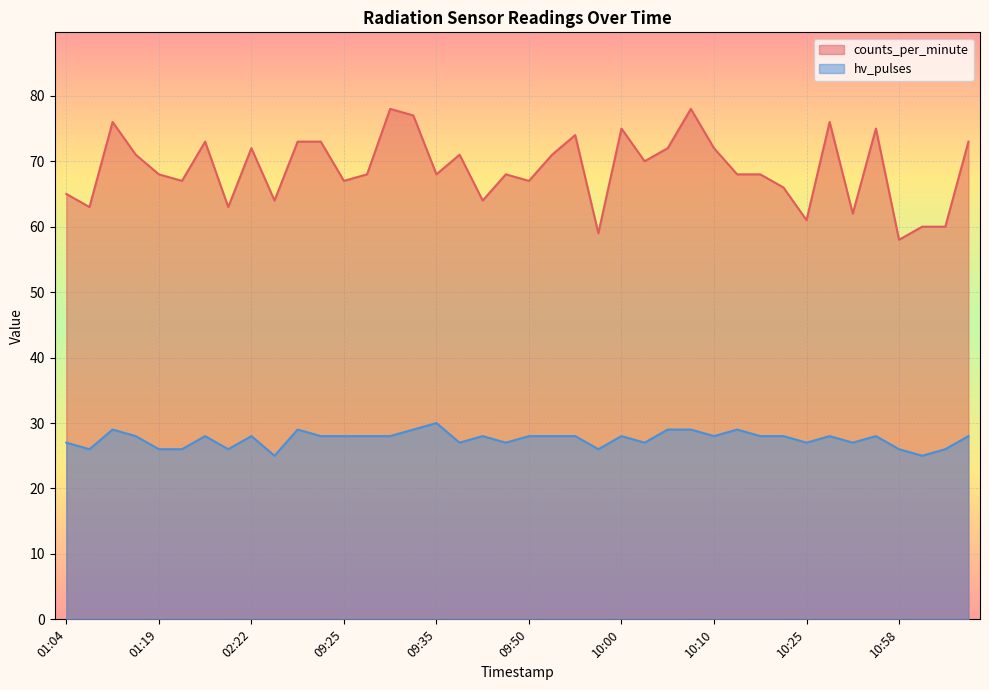

List the series in order of their overall mean, lowest first.

hv_pulses, counts_per_minute